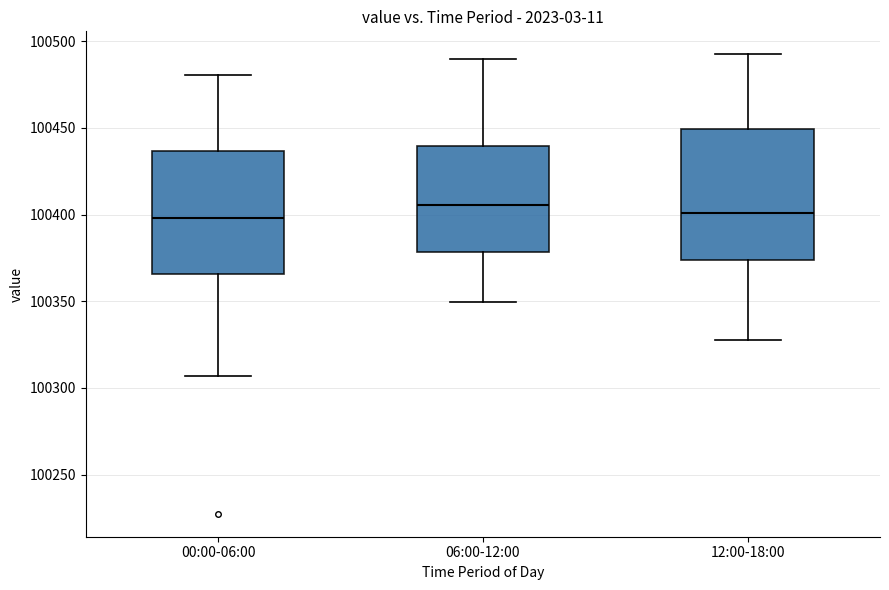

Where is the lower edge of the box for 12:00-18:00 on the y-axis? The values are not printed on the chart, so give them approximately, as read against the axis.

100375